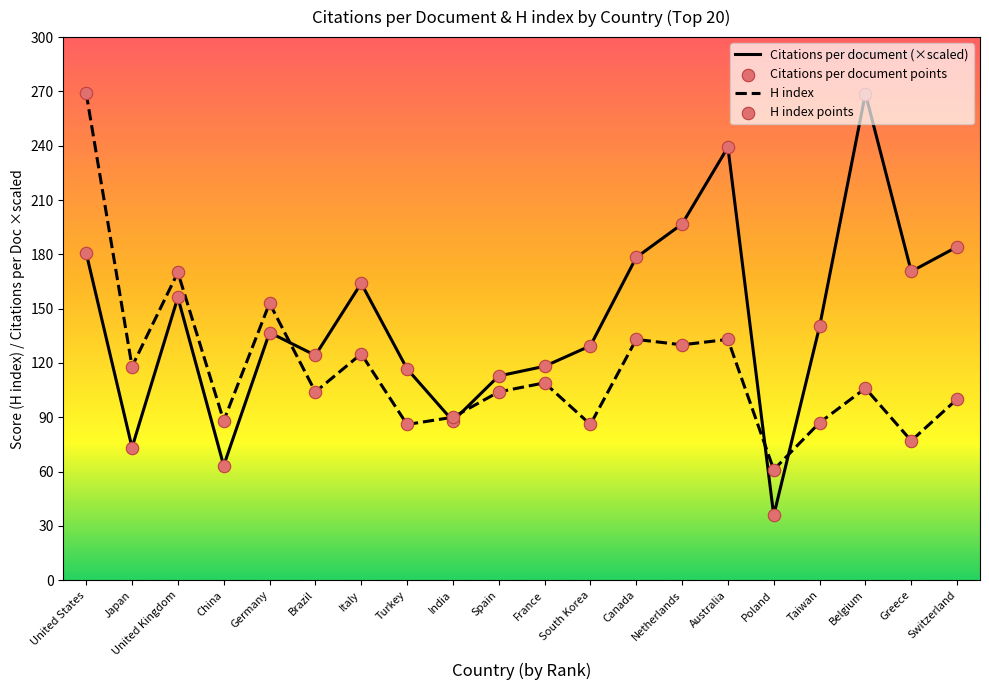

What is the total value across all series at Netherlands?

653.5